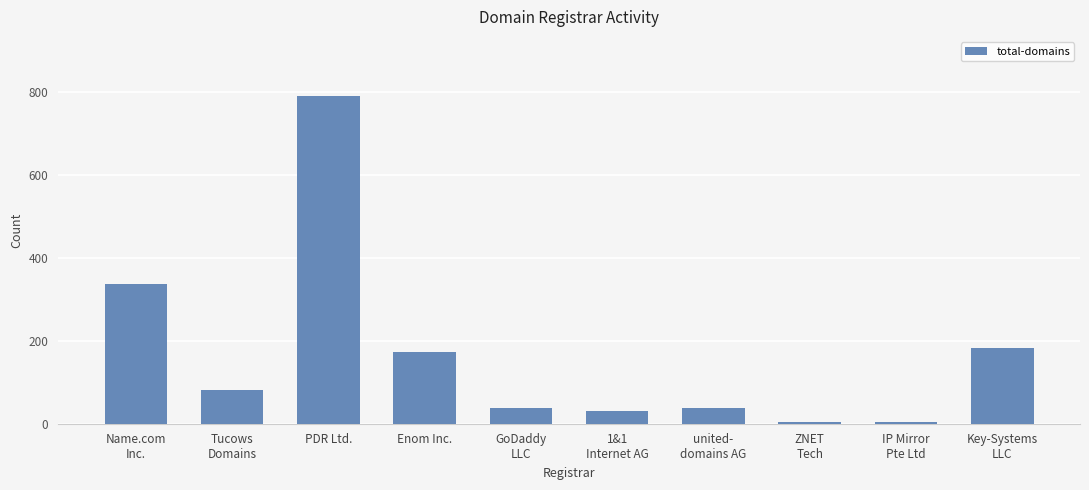

What is the label of the 5th bar from the right?

1&1
Internet AG